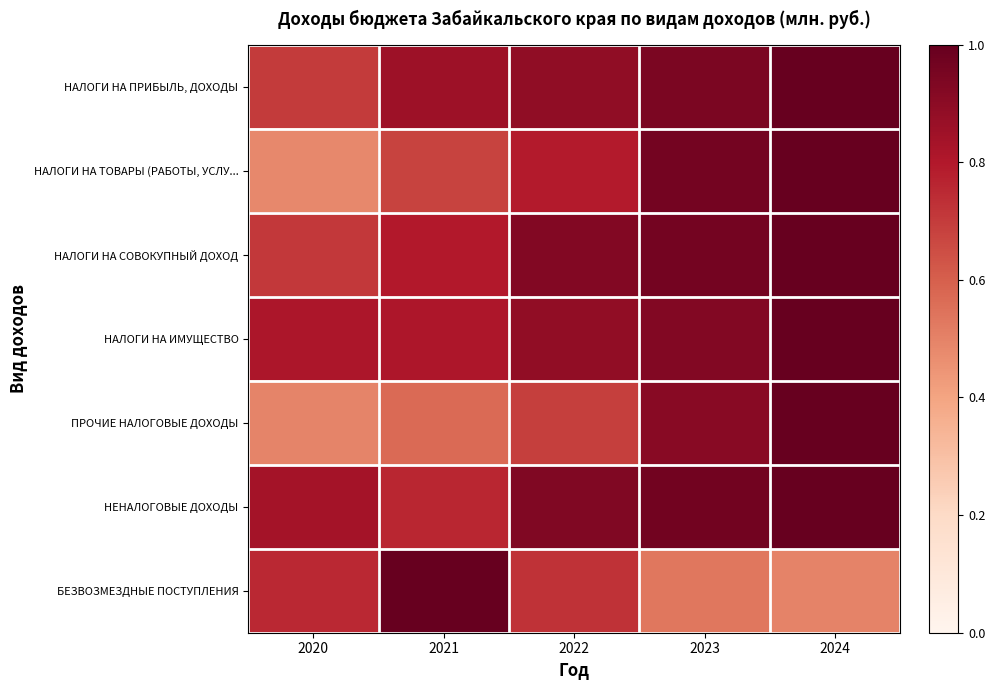

What is the total value across all series at 2022?

5.8